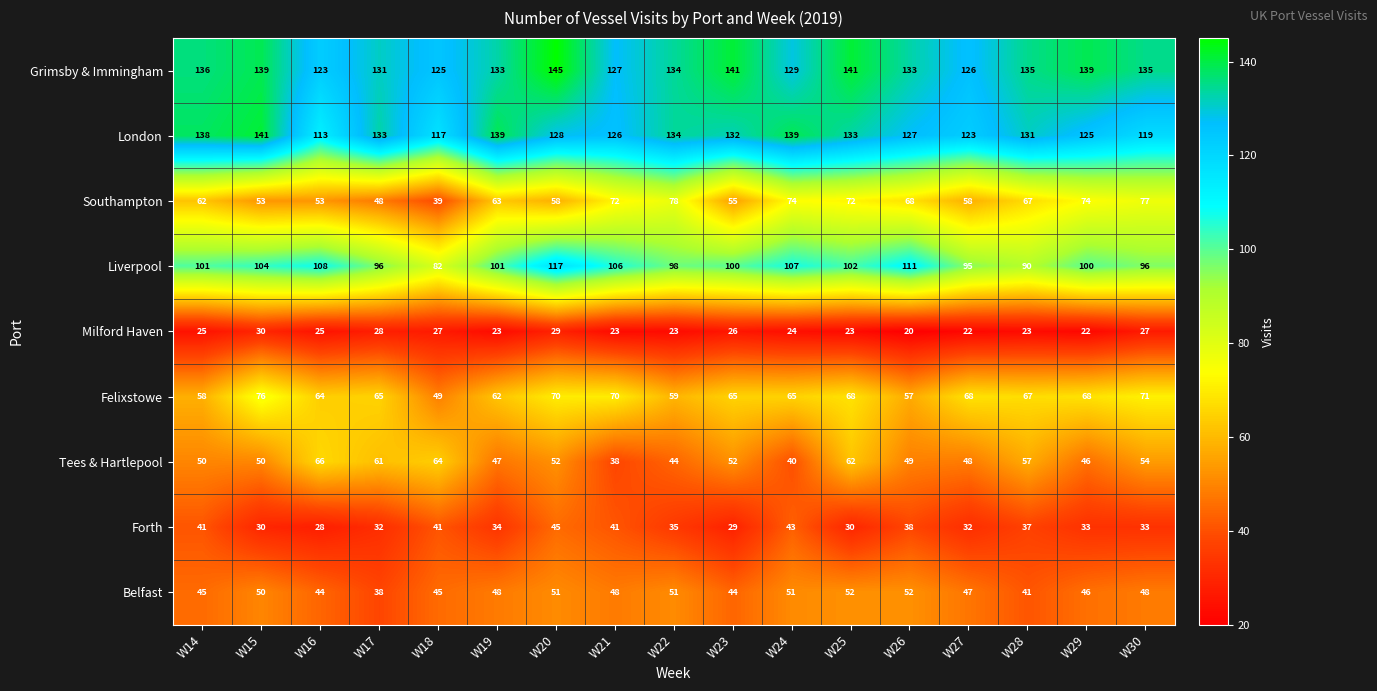

List the series in order of their peak value, highest first.

Grimsby & Immingham, London, Liverpool, Southampton, Felixstowe, Tees & Hartlepool, Belfast, Forth, Milford Haven